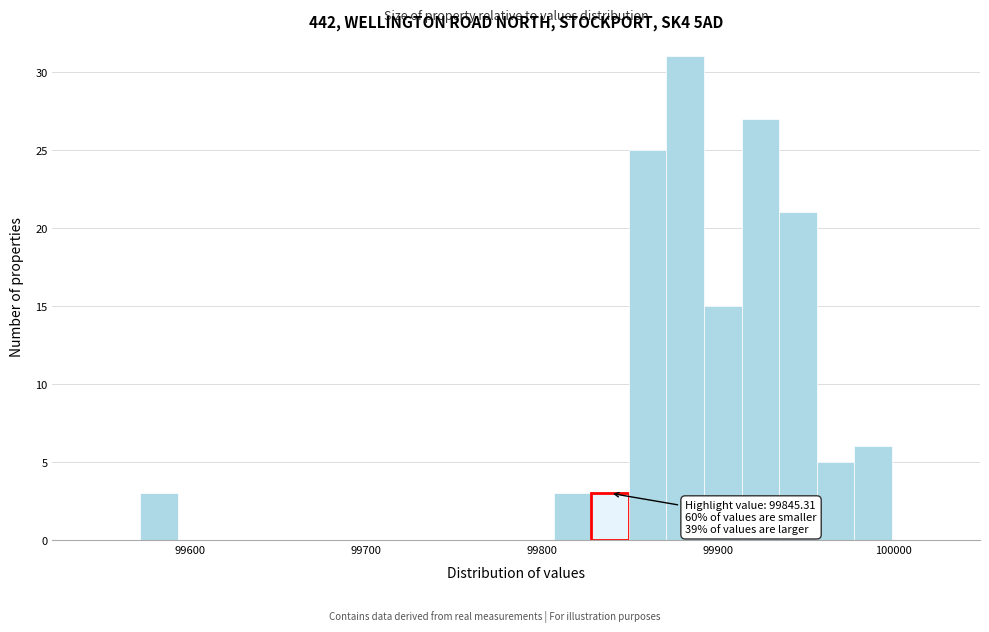

Read against the x-axis, roughly where is the centre of the tallest bar?

99880